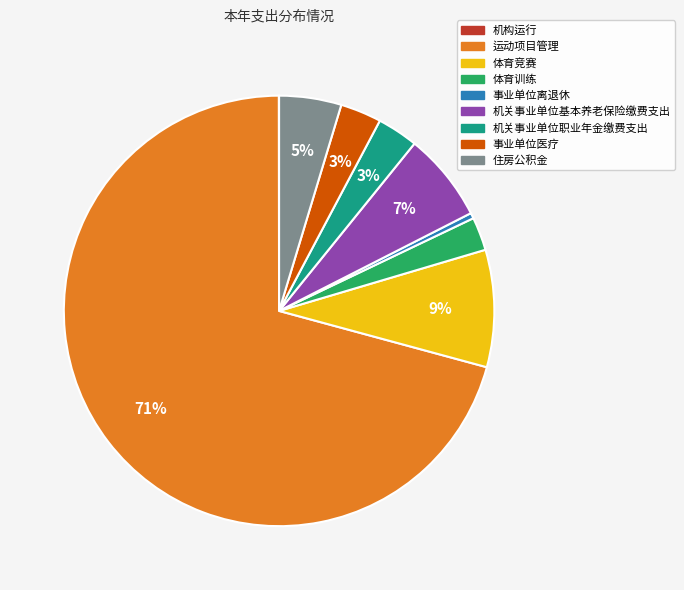

Does 机关事业单位基本养老保险缴费支出 account for over 50% of the chart?

No